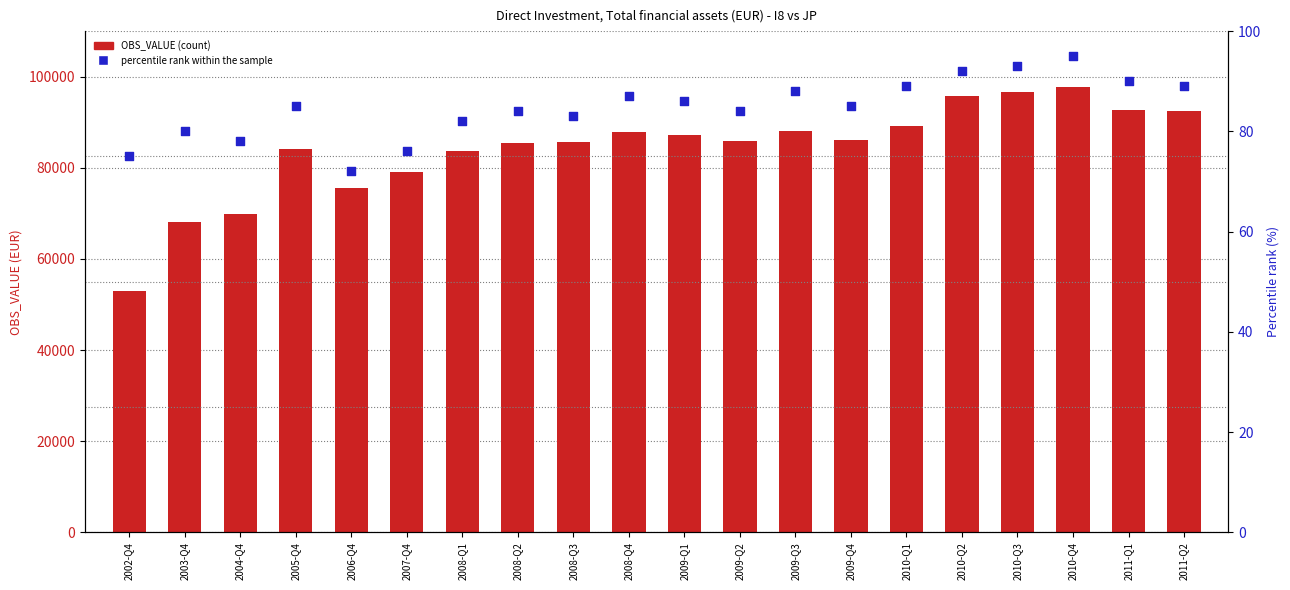

At how many categories does at least one series exceed 2646?

20